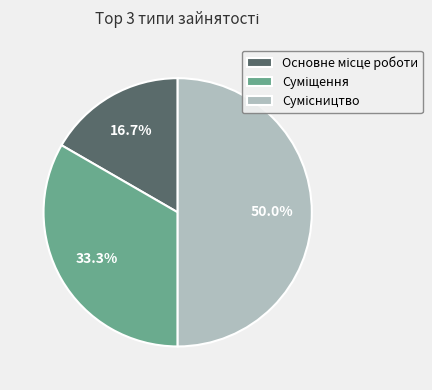

Does any single category account for the majority?

No